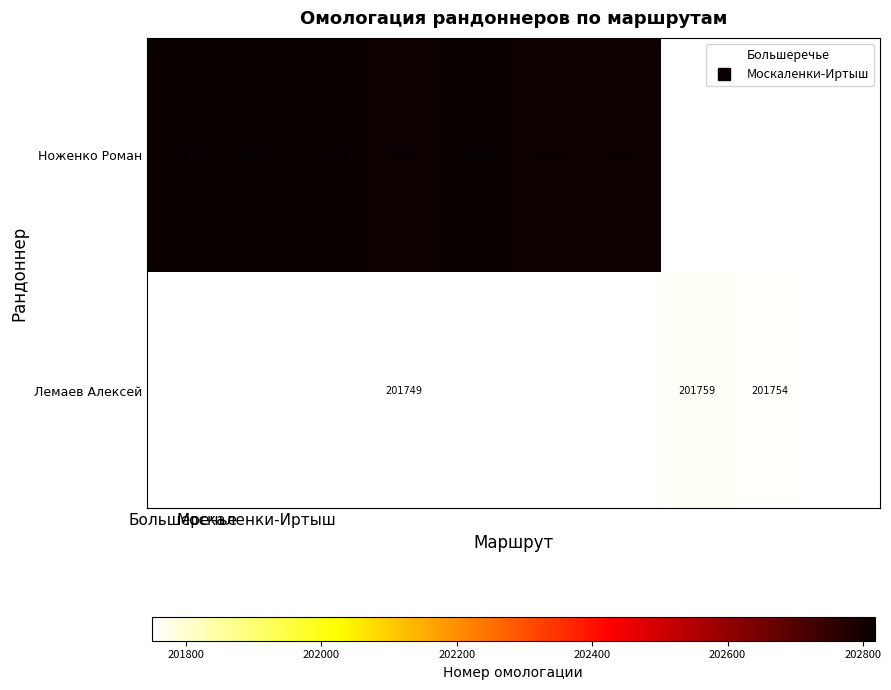

How many series are shown in this chart?

2